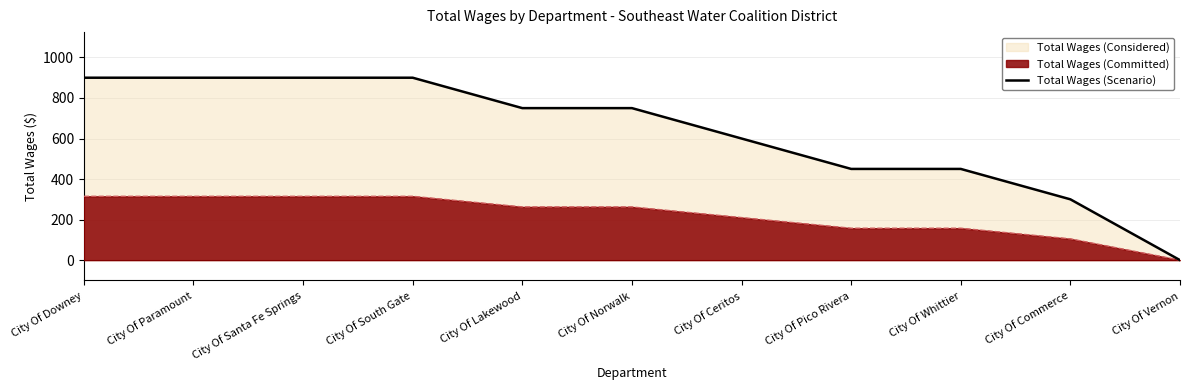

What is the sum of all values?

6900